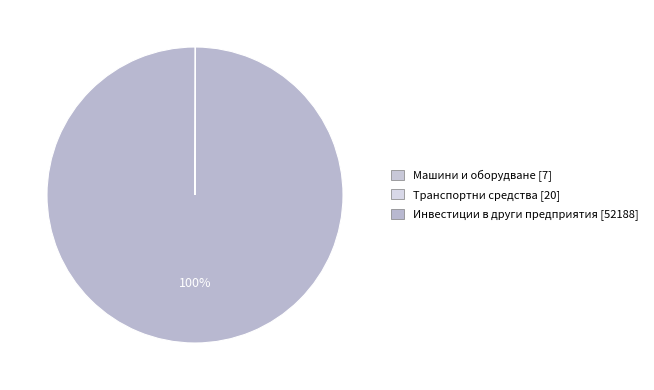

Which has a higher value, Машини и оборудване or Инвестиции в други предприятия?

Инвестиции в други предприятия